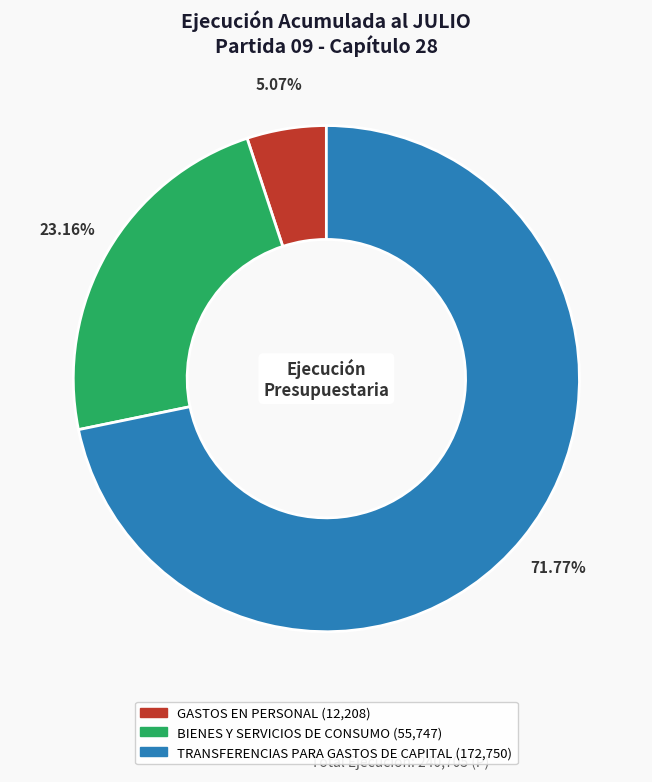

Between GASTOS EN PERSONAL and TRANSFERENCIAS PARA GASTOS DE CAPITAL, which is larger?

TRANSFERENCIAS PARA GASTOS DE CAPITAL